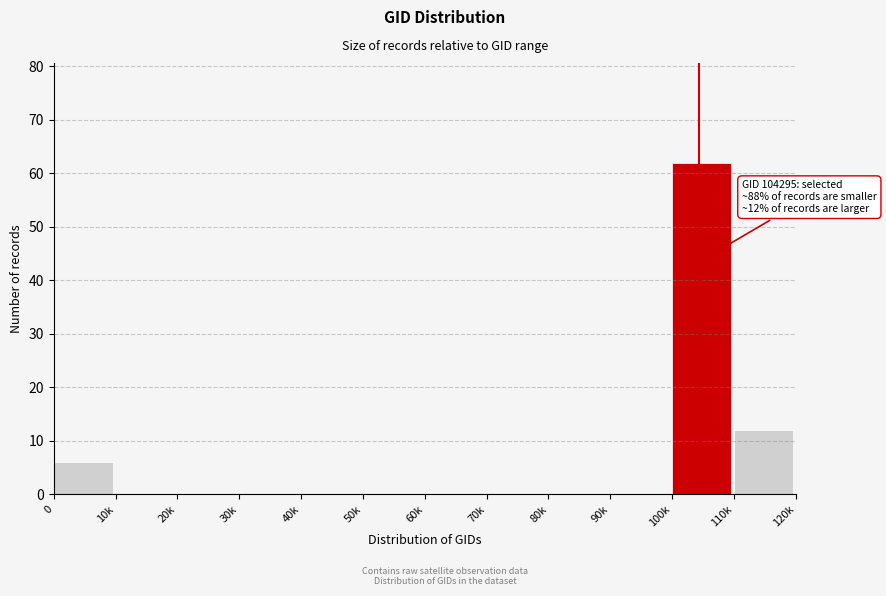

Reading left to right, transcribe all the data shown in this chart.

0=6	10k=0	20k=0	30k=0	40k=0	50k=0	60k=0	70k=0	80k=0	90k=0	100k=62	110k=12